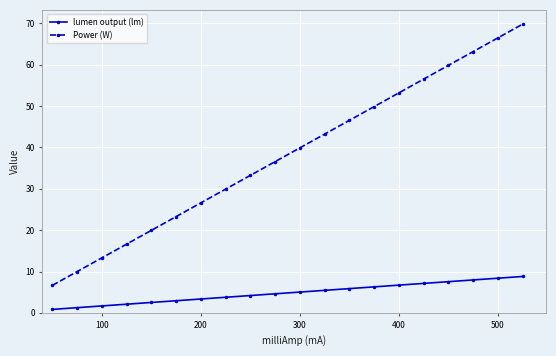

Which series has the largest range (max minus min)?

Power (W)